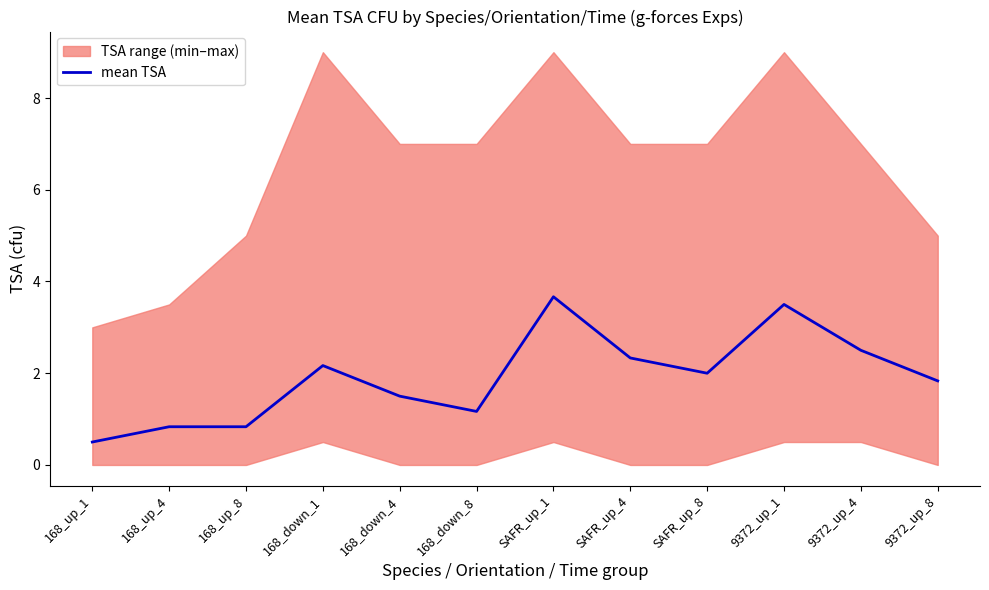

What is the label of the 9th point from the right?

168_down_1